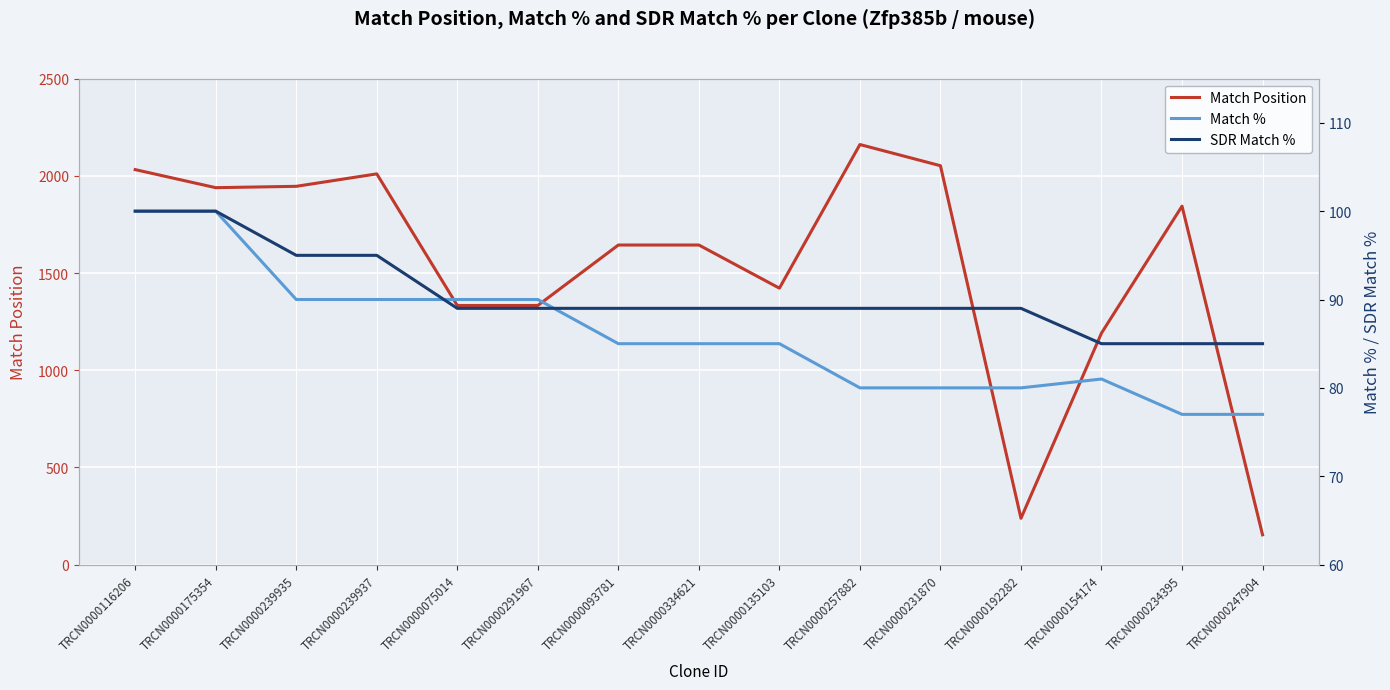

The Match % series shows 80 at TRCN0000257882. True or false?

True